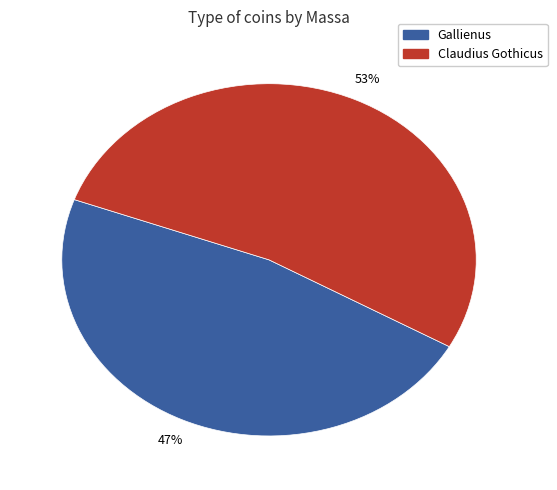

Does any single category account for the majority?

Yes